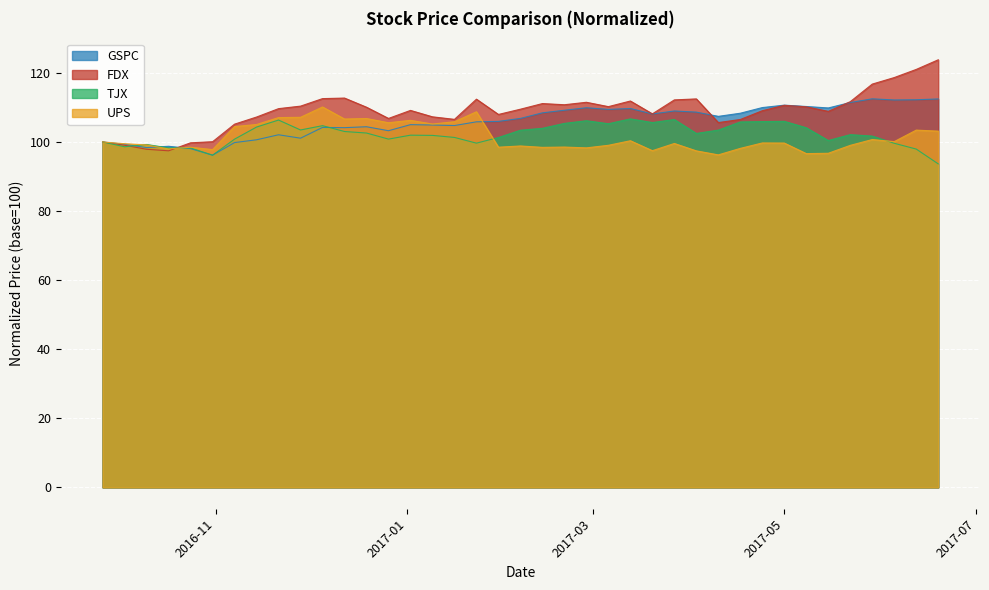

How many times do GSPC and FDX cross each other?

3